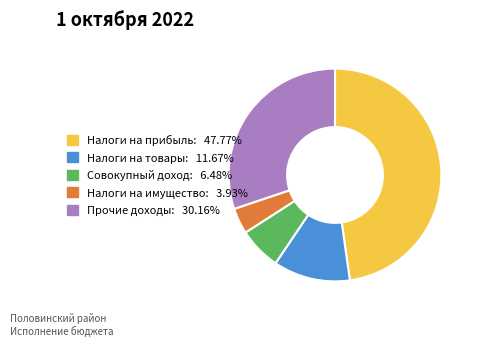

What is the ratio of the value at Налоги на имущество: 3.93% to the value at Налоги на товары: 11.67%?

0.3